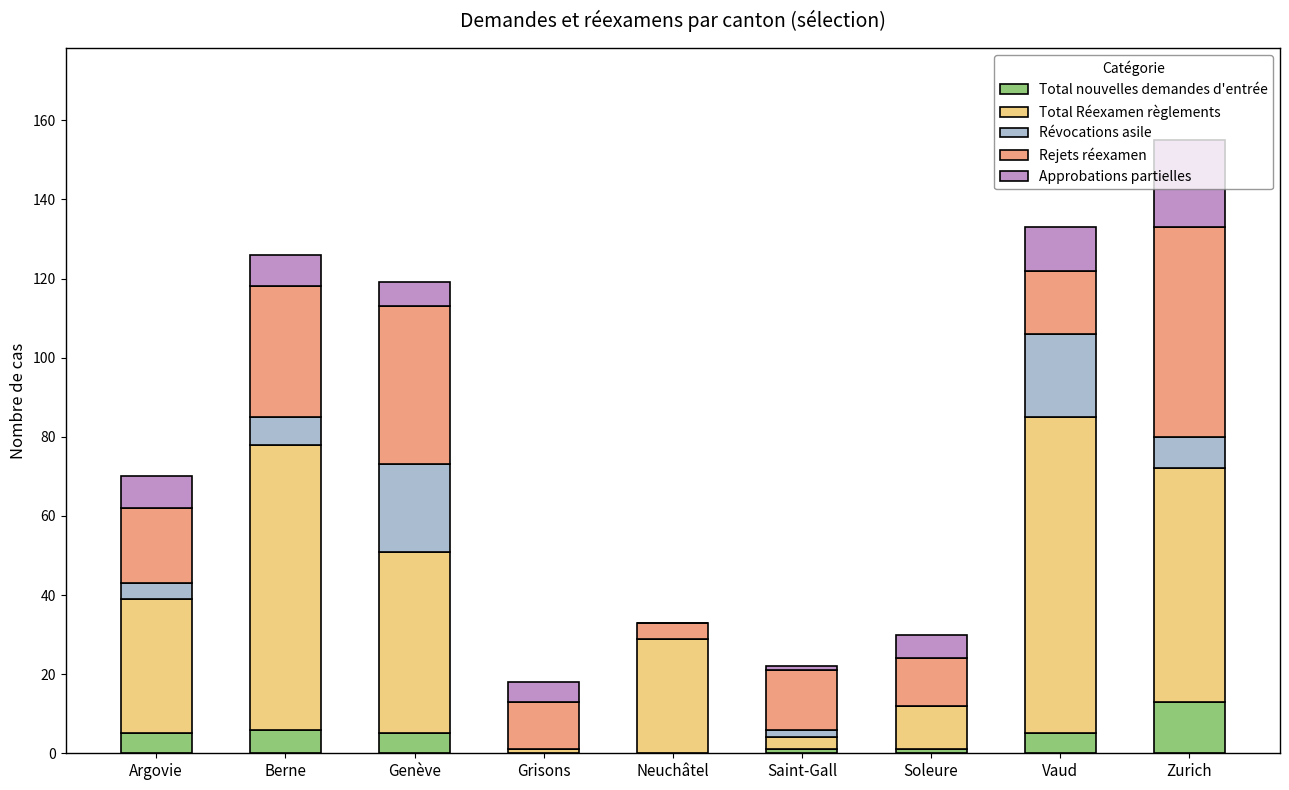

Which category has the highest value in the Total nouvelles demandes d'entrée series?

Zurich